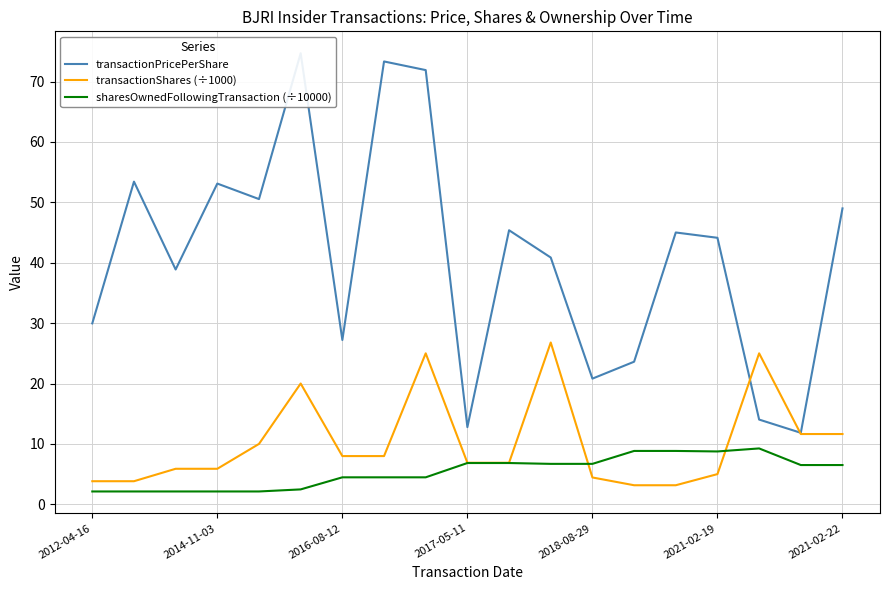

What is the minimum value for sharesOwnedFollowingTransaction (÷10000)?

2.1